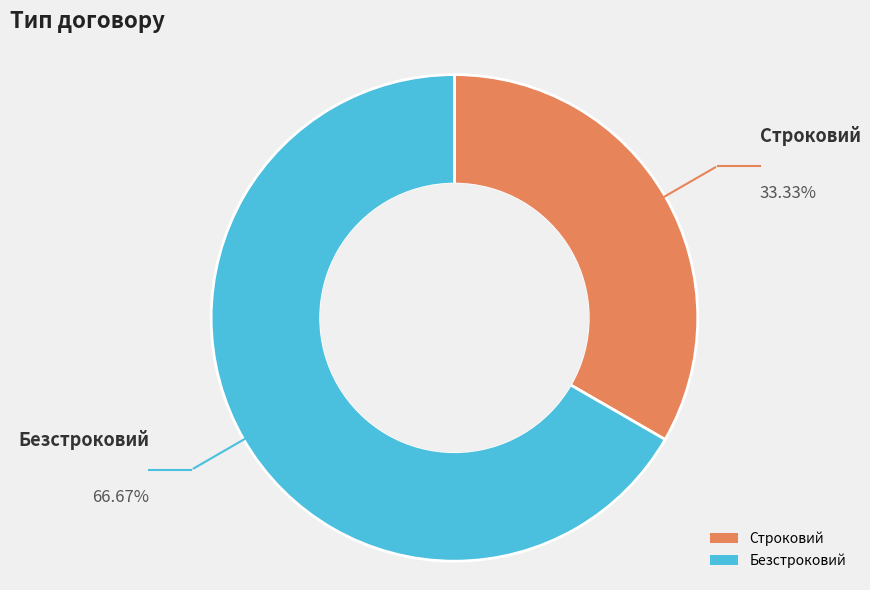

What is the ratio of the value at Строковий to the value at Безстроковий?

0.5